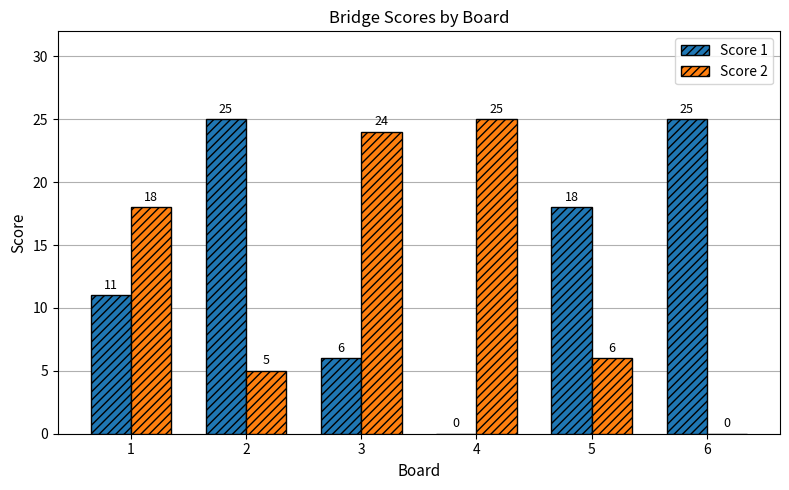

True or false: Score 2 has a value of 24 at 3.

True